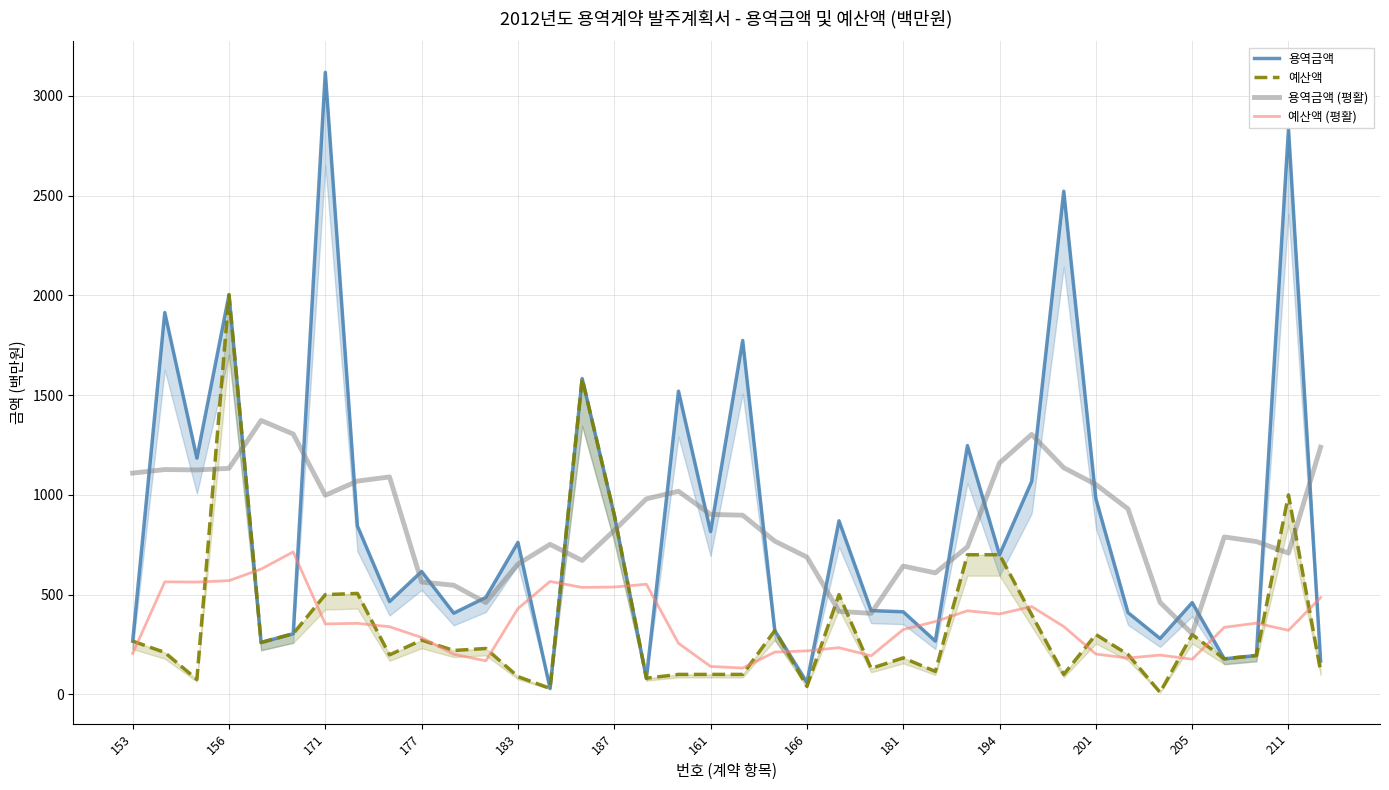

Is the value of 예산액 (평활) at 177 greater than the value of 용역금액 (평활) at 177?

No